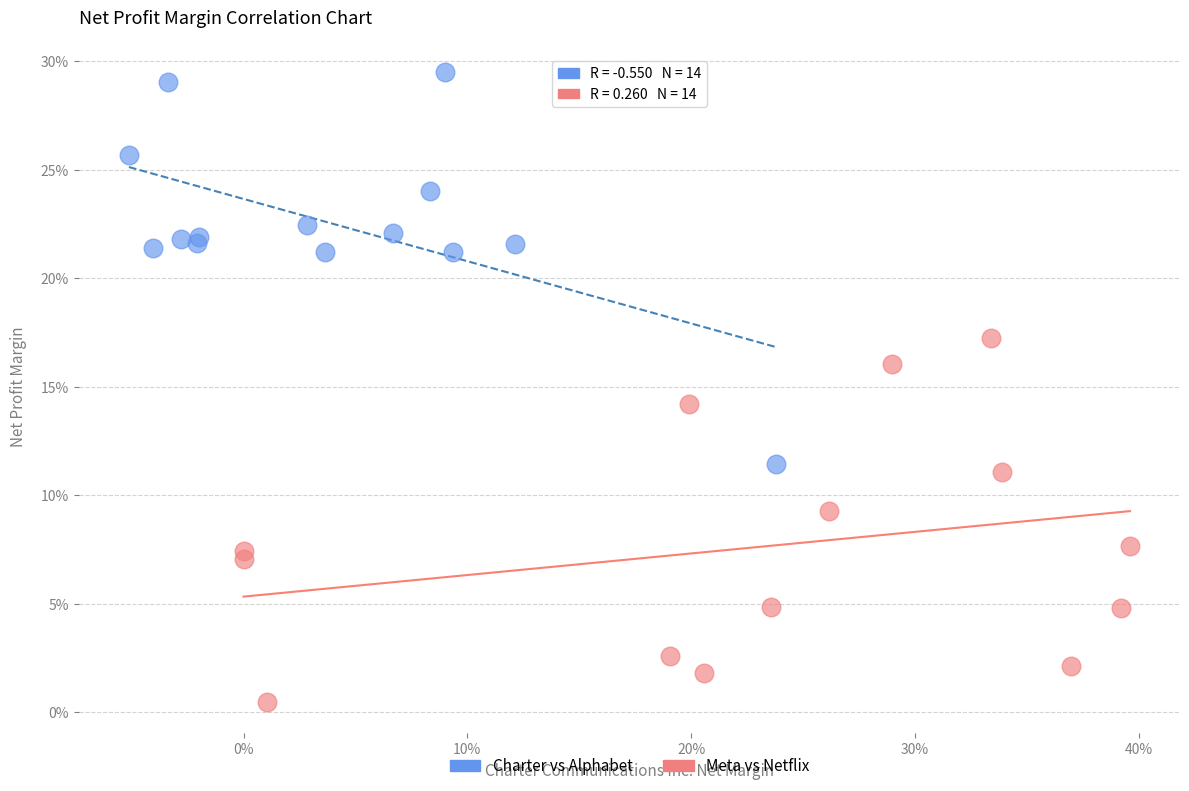

Which series has the largest Y range (max minus min)?

Charter vs Alphabet